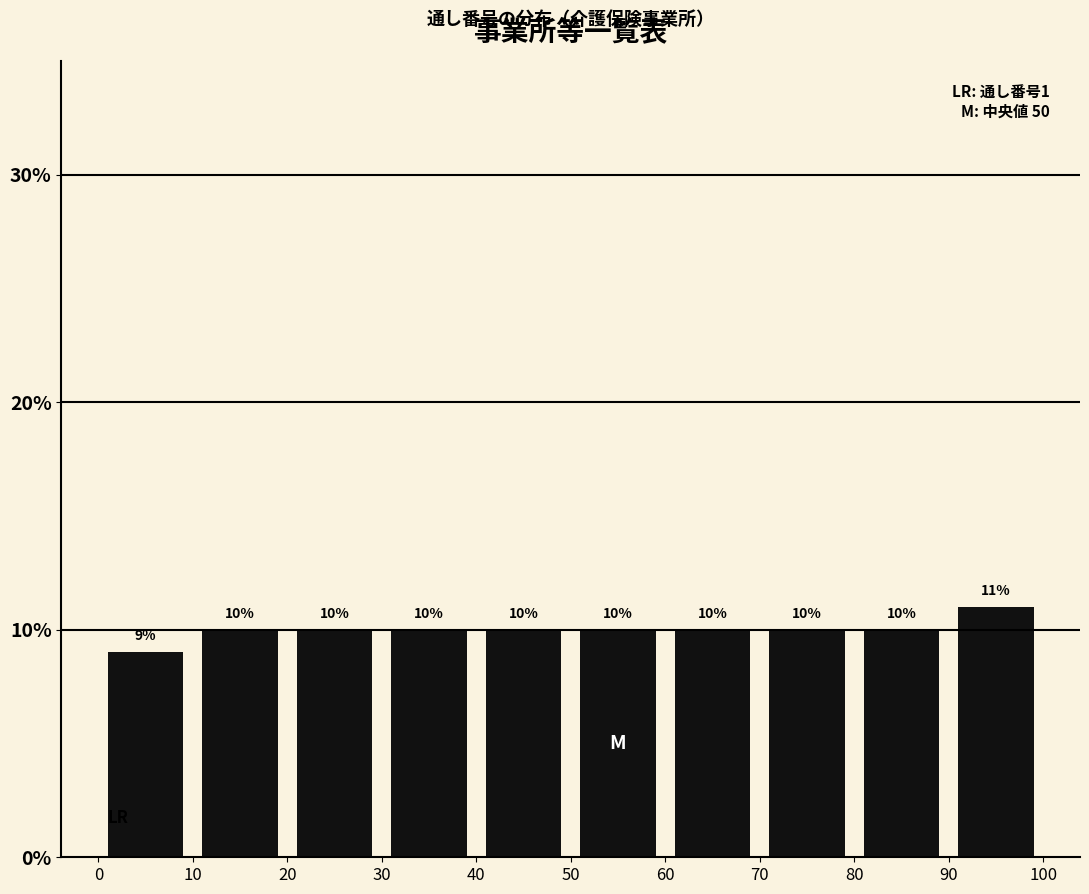

Reading left to right, transcribe this chart: for each bar, give the range it covers on the x-axis and its height.

0 to 10: 9
10 to 20: 10
20 to 30: 10
30 to 40: 10
40 to 50: 10
50 to 60: 10
60 to 70: 10
70 to 80: 10
80 to 90: 10
90 to 100: 11